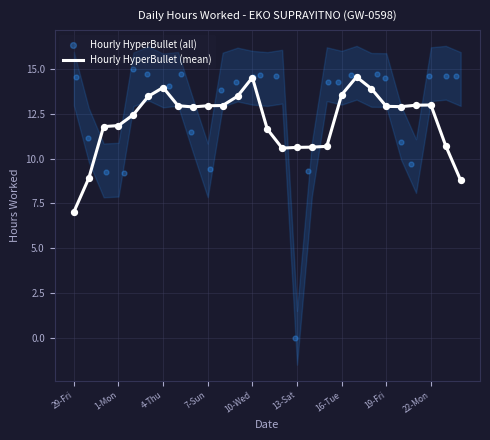

Which category has the lowest value in the Hourly HyperBullet (mean) series?

29-Fri